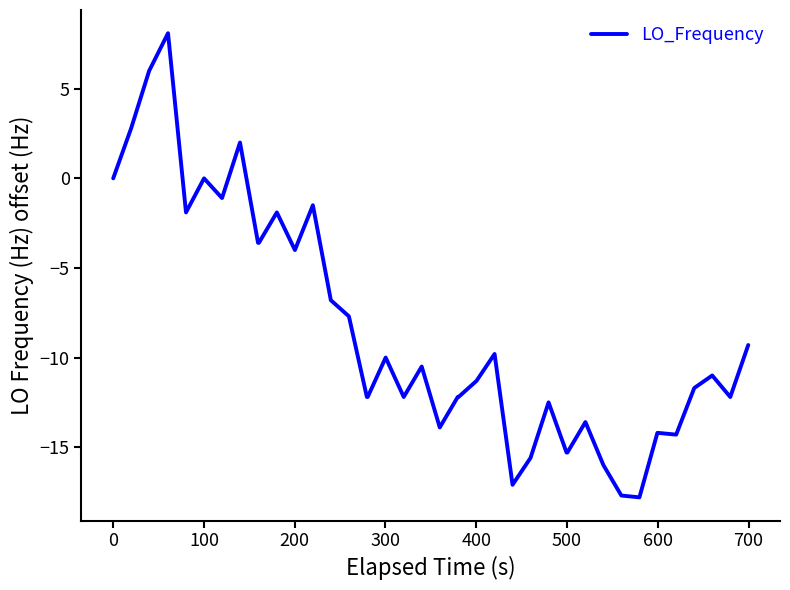

Is this an area chart (filled region under the line)?

No